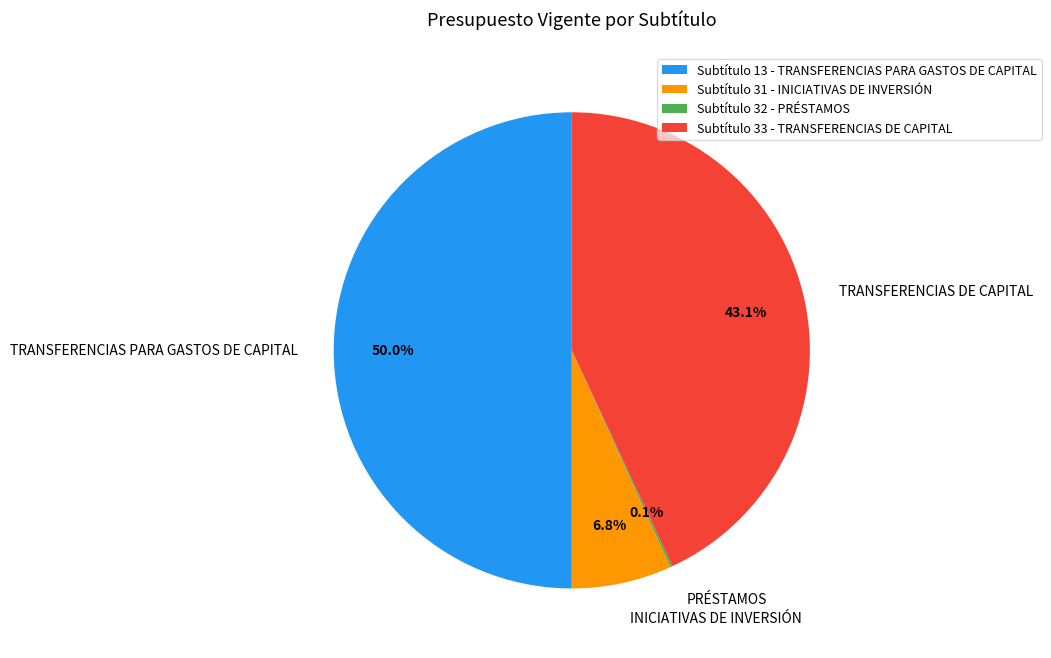

To the nearest percent, what is the average slice percentage?

25%